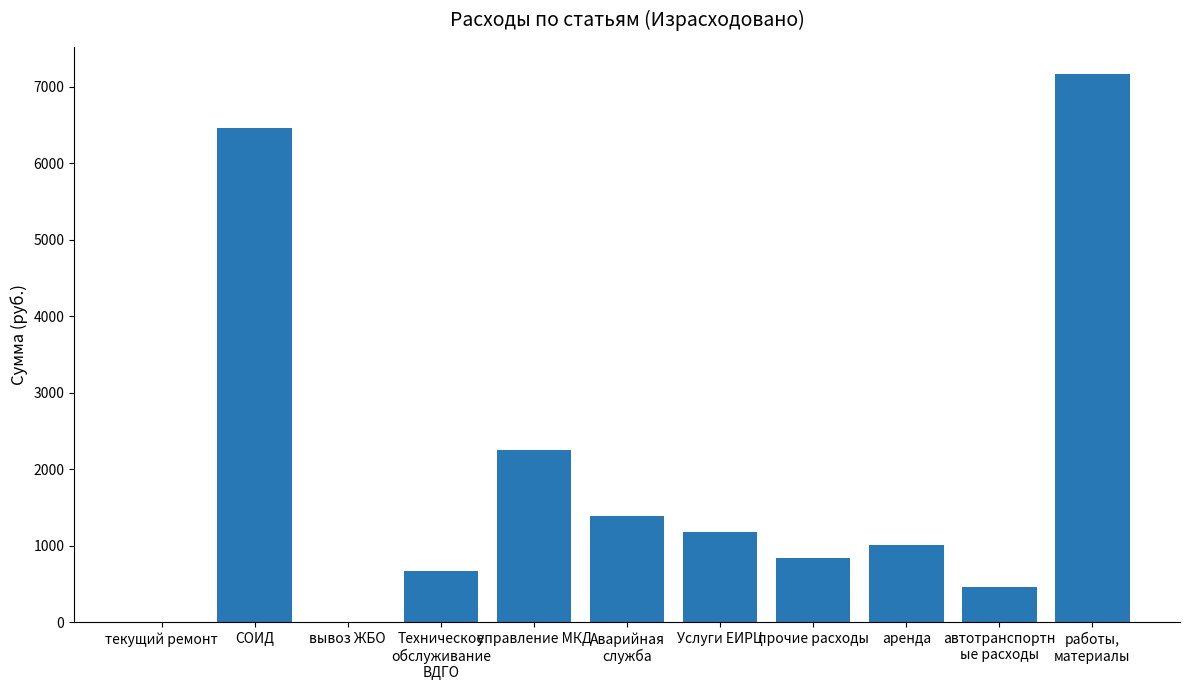

True or false: the data shows 2950.9 at вывоз ЖБО.

False